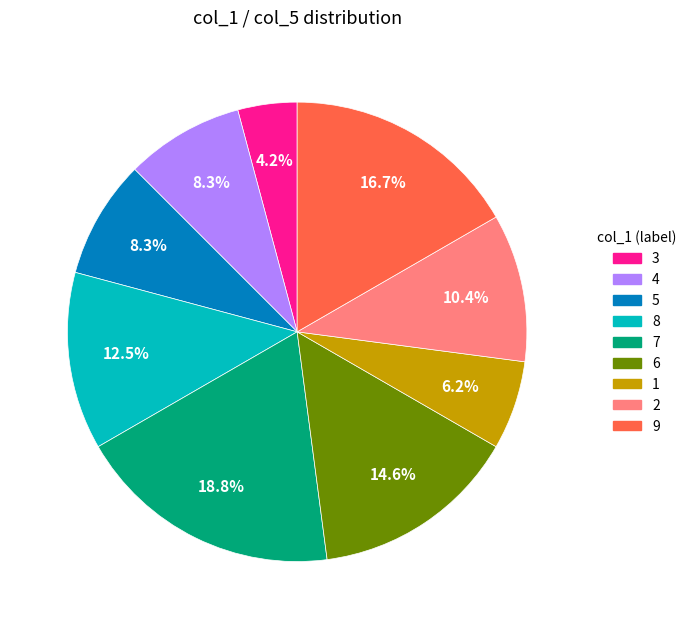

Combined, do 1 and 2 account for over 50%?

No